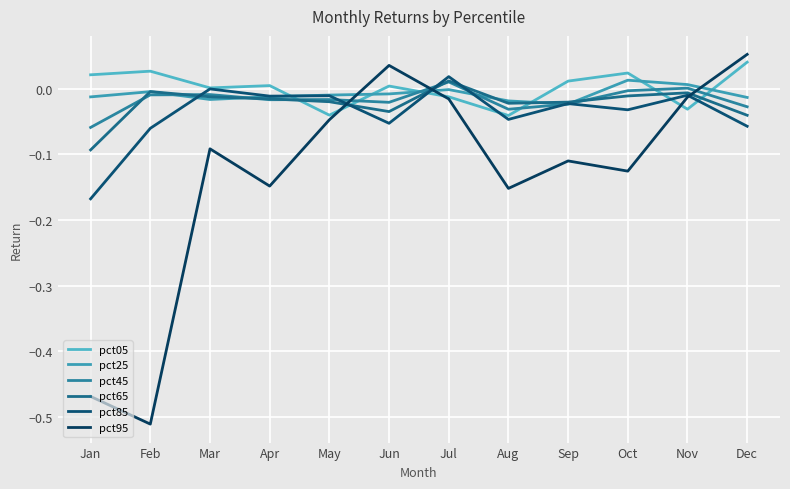

How many lines are shown in the chart?

6